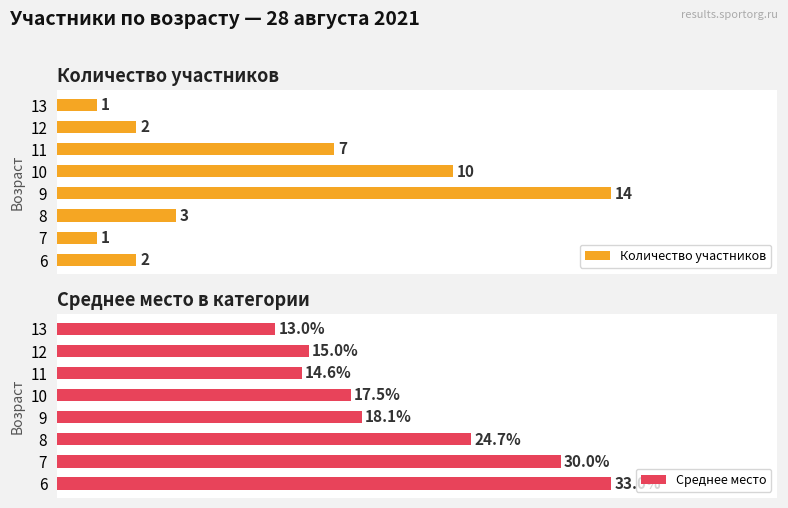

Rank the categories by Среднее место value from lowest to highest.

13, 11, 12, 10, 9, 8, 7, 6